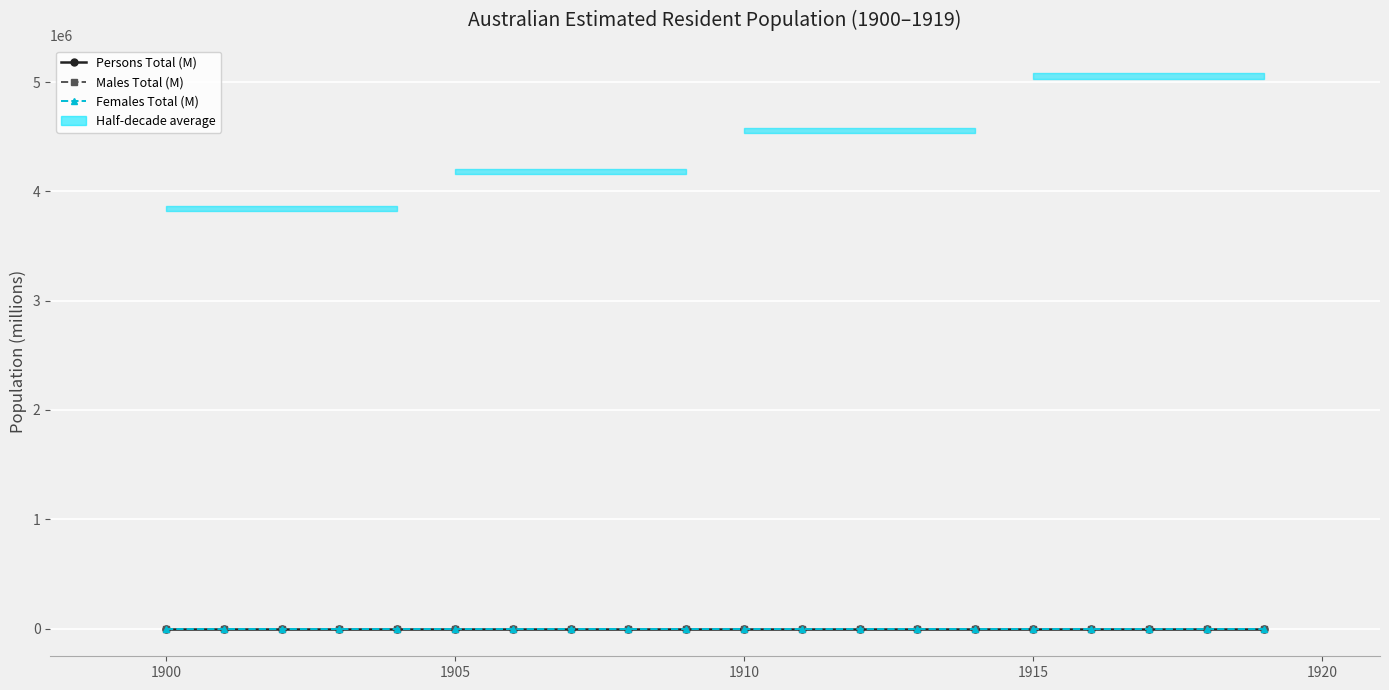

True or false: Females Total (M) and Persons Total (M) cross at least once.

False